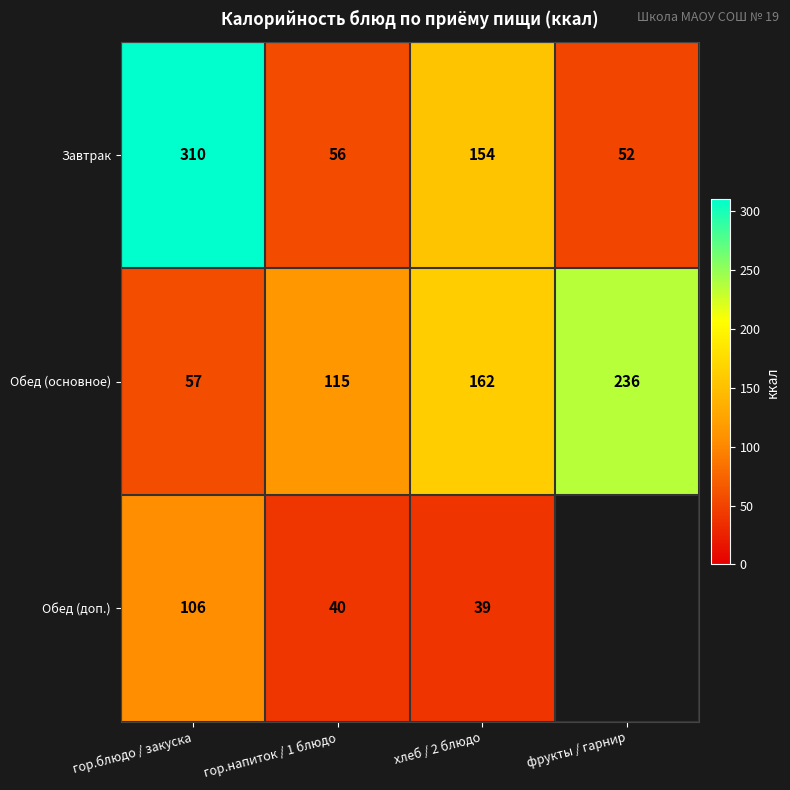

What is the difference between the highest and lowest values at хлеб / 2 блюдо?

123